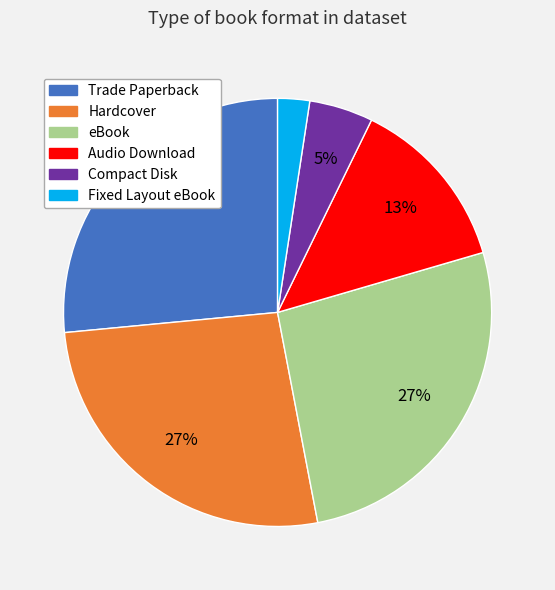

Does Compact Disk account for over 50% of the chart?

No